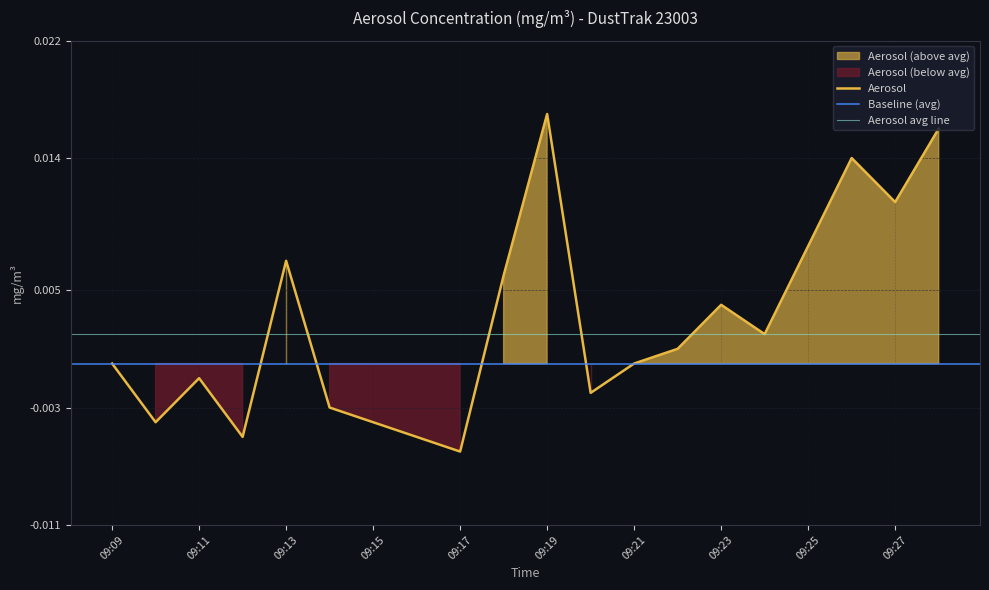

Which label corresponds to the smallest value in the chart?

09:17